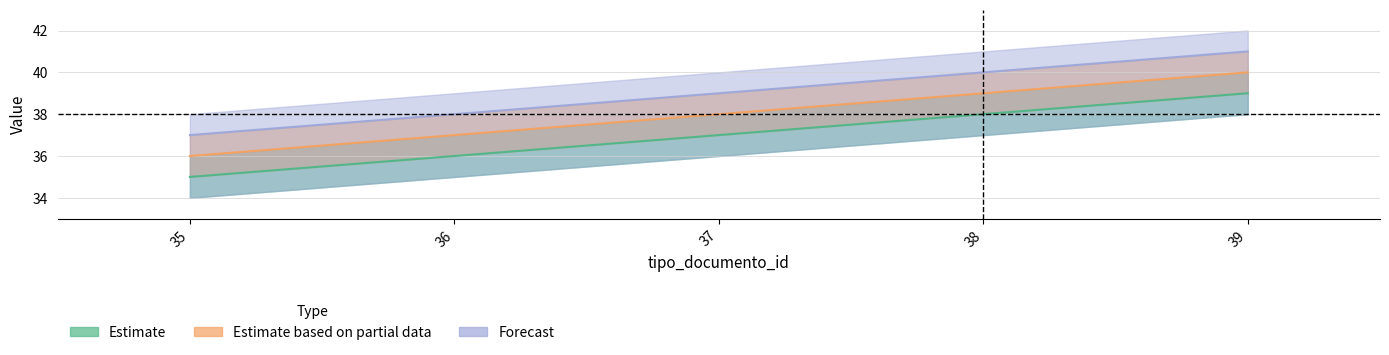

Reading right to left, list all the values displayed in this chart.

Estimate: 39	38	37	36	35
Estimate based on partial data: 40	39	38	37	36
Forecast: 41	40	39	38	37